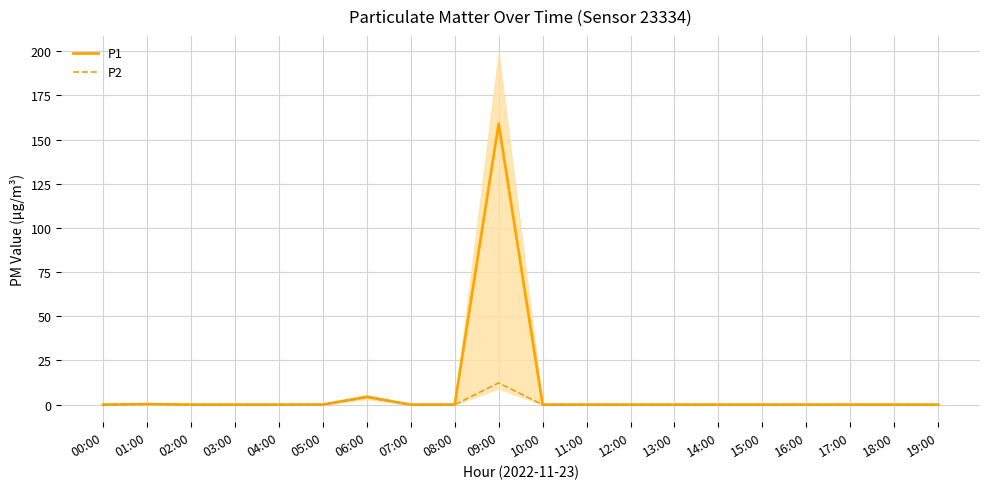

Rank the series at 09:00 from lowest to highest value.

P2, P1